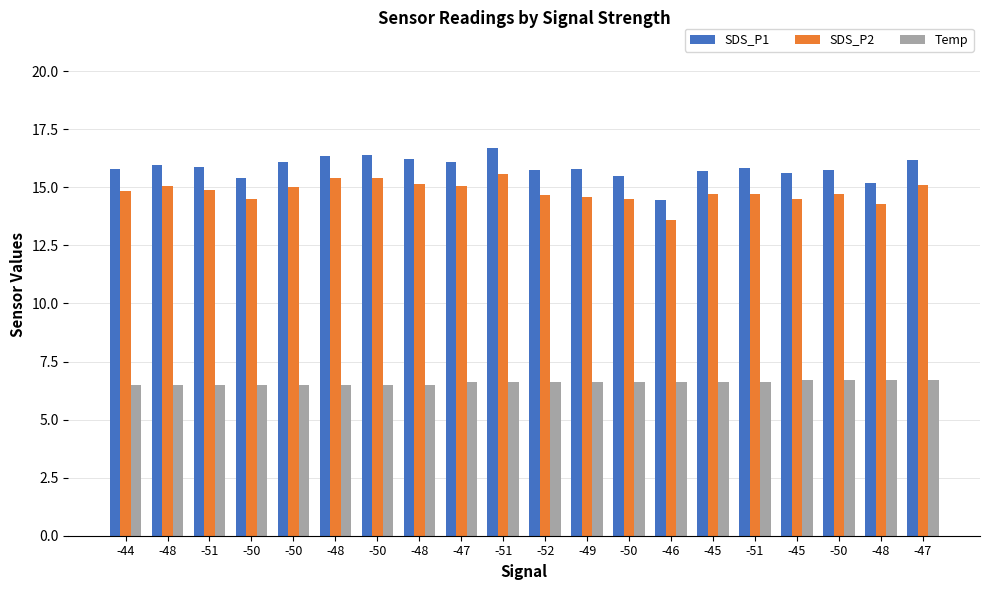

Reading right to left, transcribe all the data shown in this chart.

SDS_P1: 16.2	15.2	15.7	15.6	15.8	15.7	14.5	15.5	15.8	15.7	16.7	16.1	16.2	16.4	16.3	16.1	15.4	15.9	16.0	15.8
SDS_P2: 15.1	14.3	14.7	14.5	14.7	14.7	13.6	14.5	14.6	14.7	15.6	15.1	15.1	15.4	15.4	15.0	14.5	14.9	15.1	14.8
Temp: 6.7	6.7	6.7	6.7	6.6	6.6	6.6	6.6	6.6	6.6	6.6	6.6	6.5	6.5	6.5	6.5	6.5	6.5	6.5	6.5